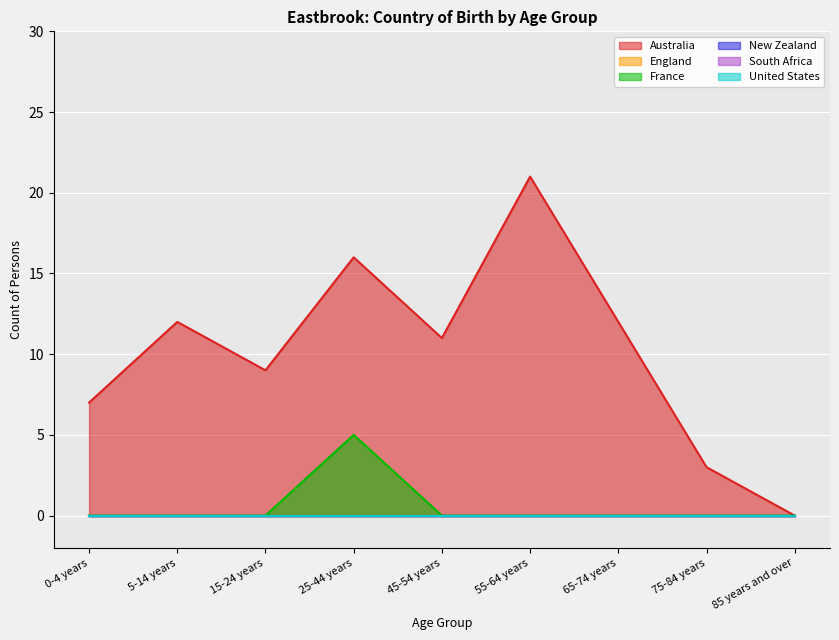

Which series changed the most between 5-14 years and 75-84 years?

Australia